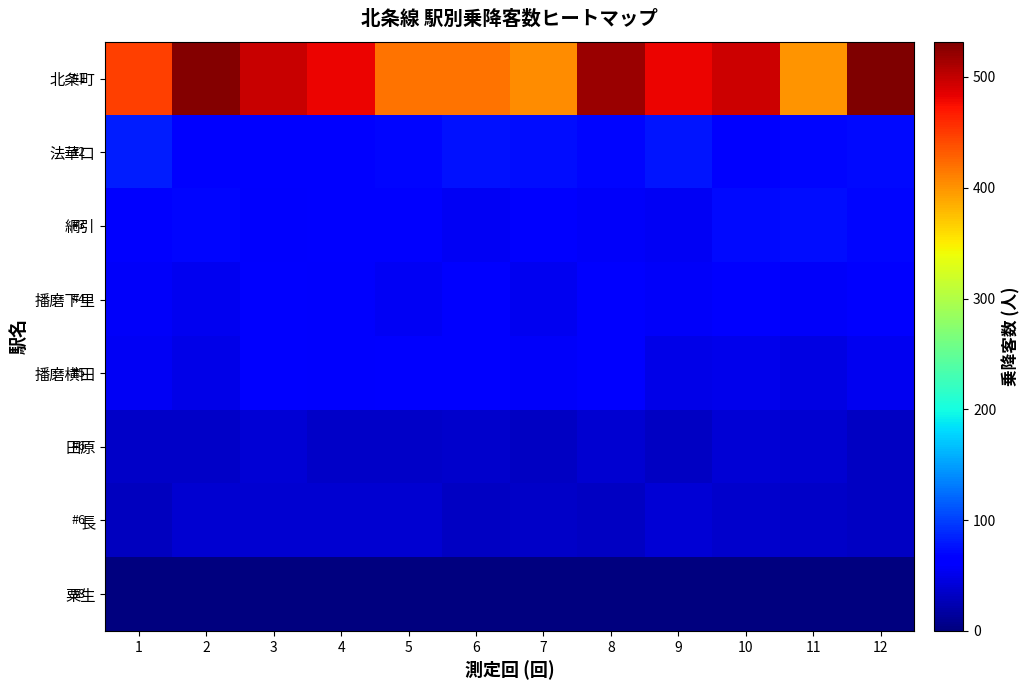

Which series has the largest total across all categories?

北条町